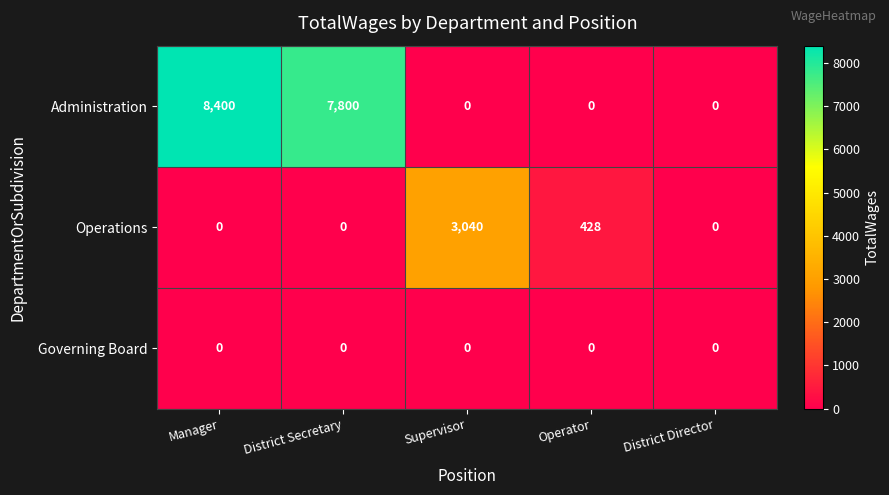

Rank the series by their average value, from lowest to highest.

Governing Board, Operations, Administration